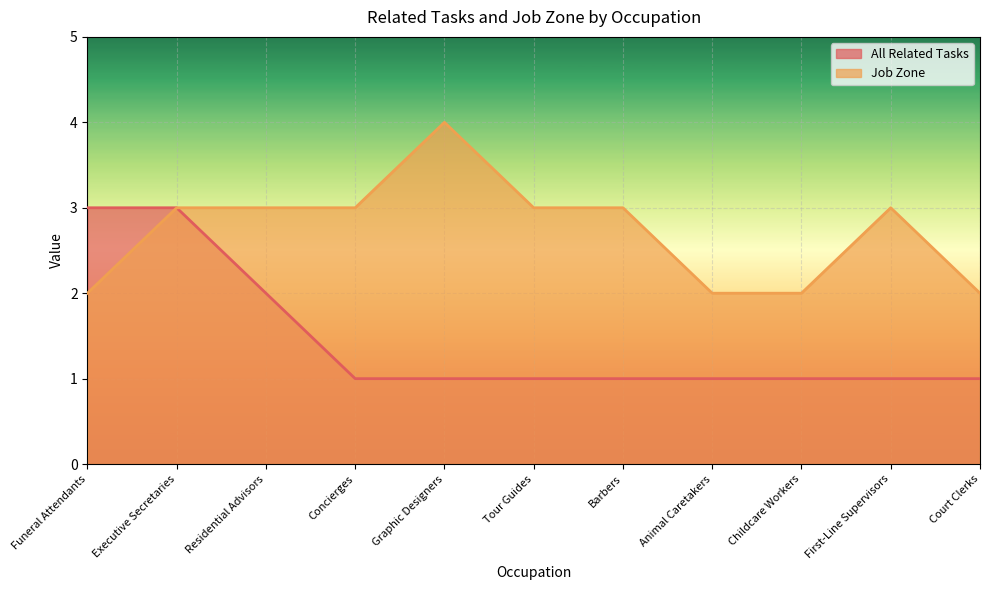

What is the value of the Job Zone point at the 5th from the left?

4